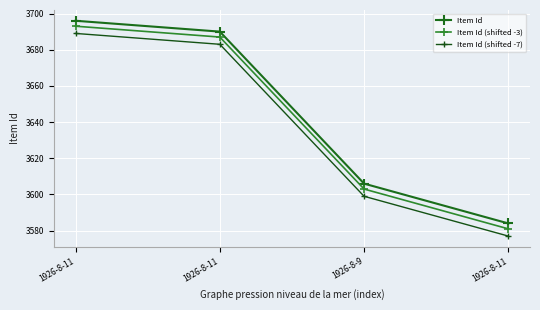

Count the number of categories in the chart.

4